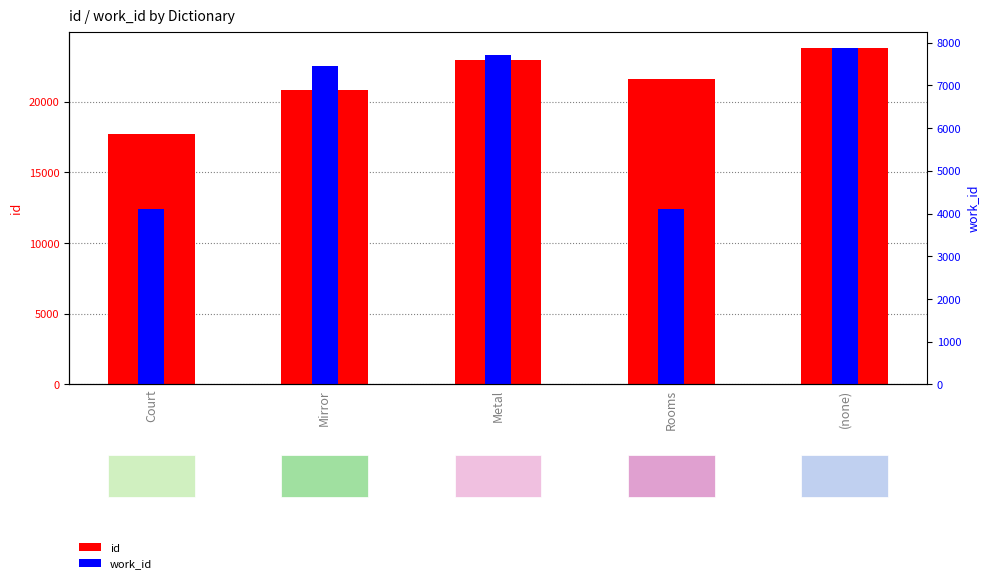

What is the approximate value of work_id at Court, to the nearest 10?

4110